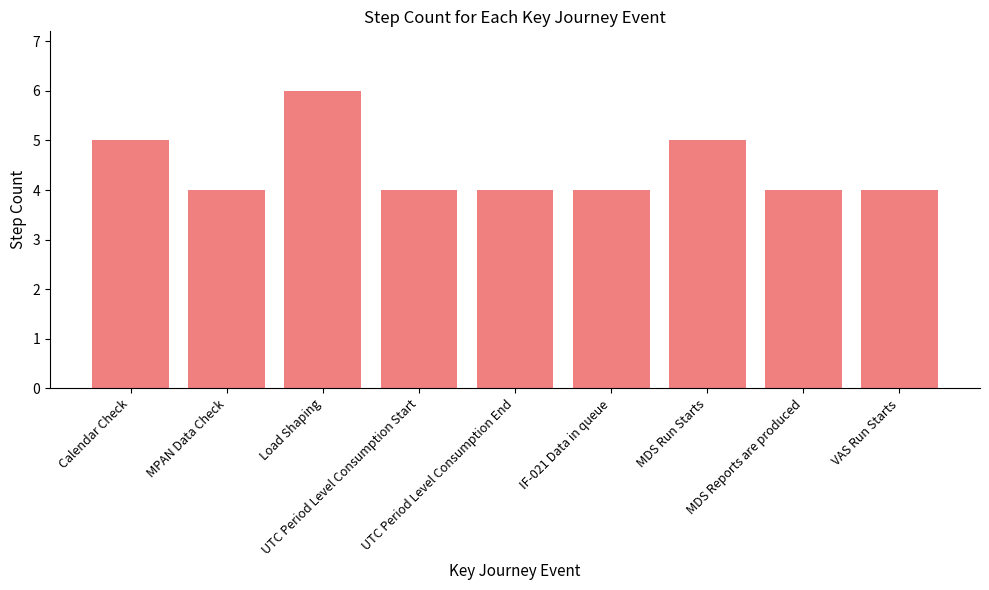

How many bars are there in total?

9